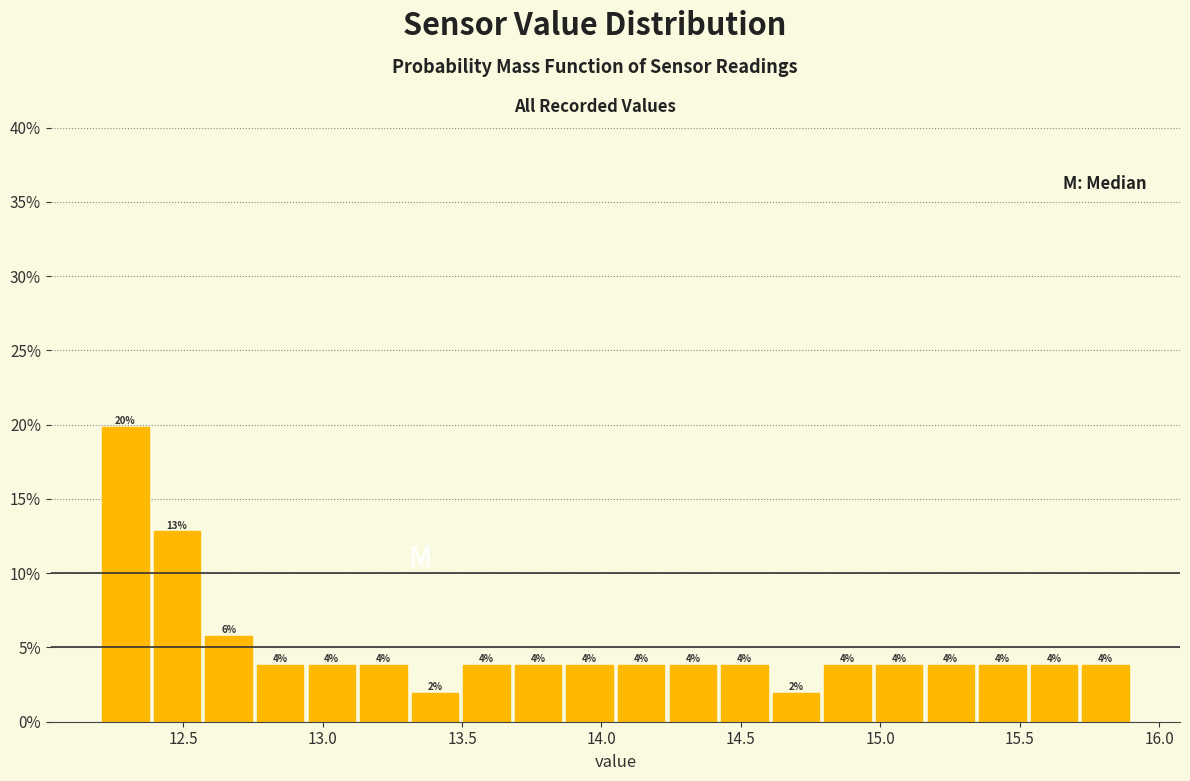

Around what value on the x-axis is the tallest bar? Give the approximate position of its centre, as read against the axis.

12.30